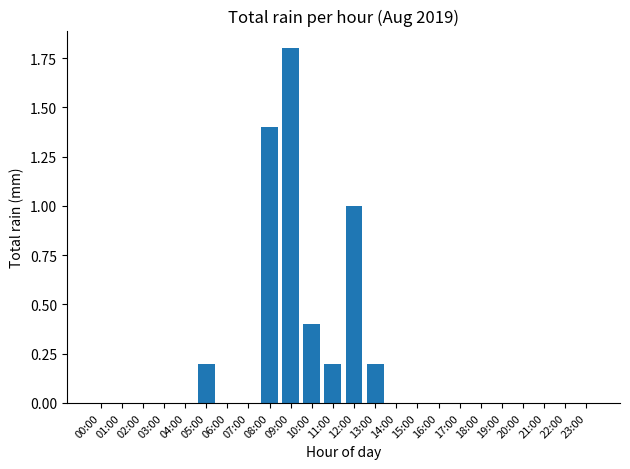

Are the bars horizontal?

No